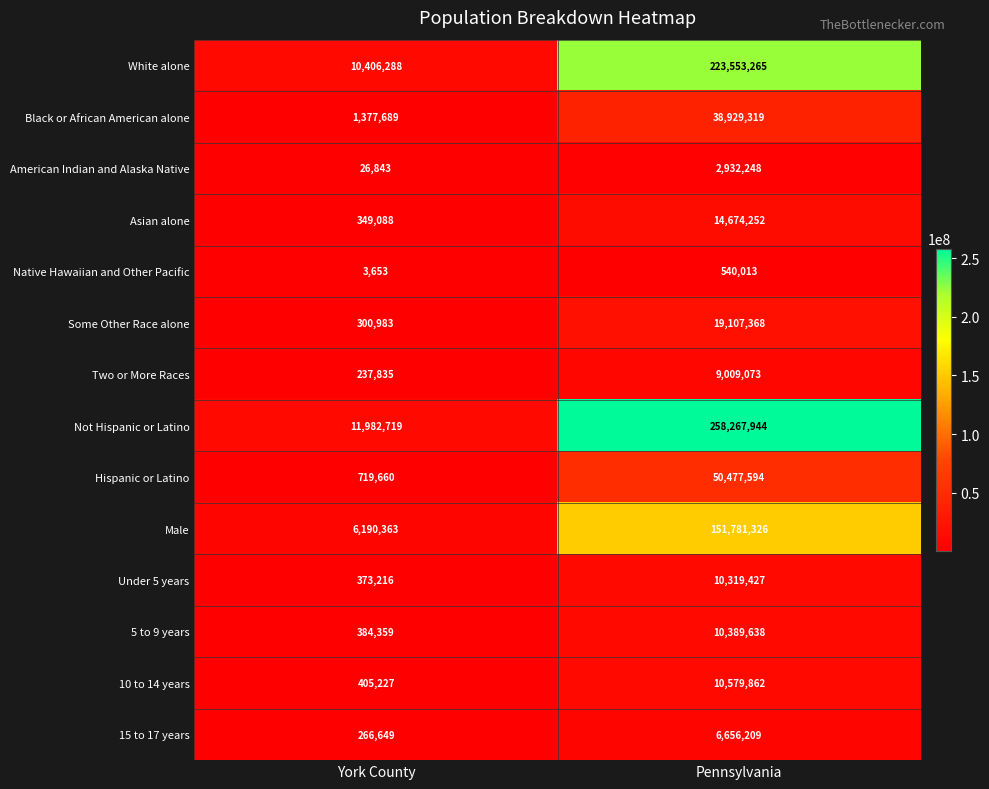

The White alone series shows 104010768 at Pennsylvania. True or false?

False